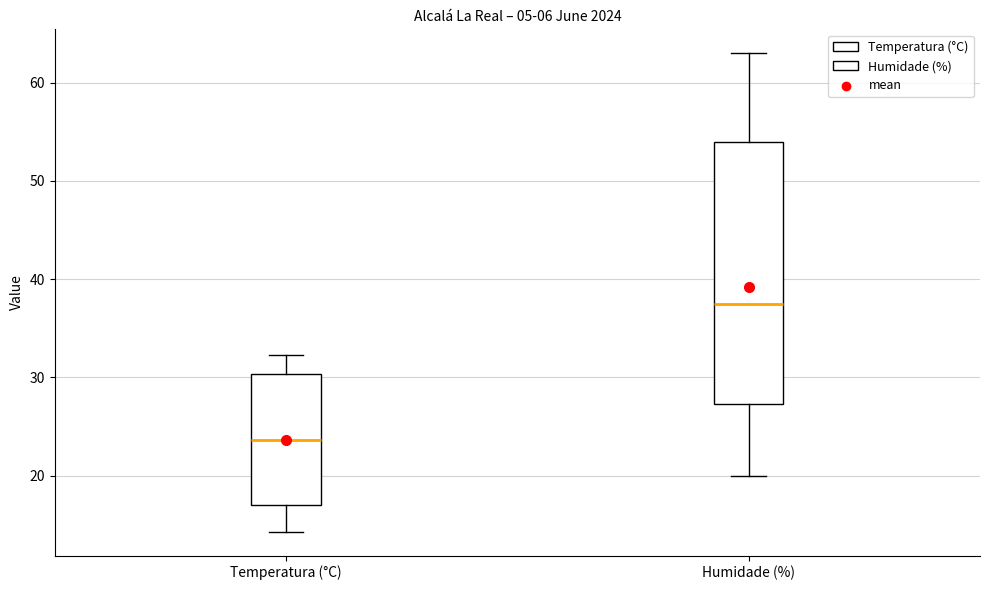

Reading left to right, read every box against the y-axis: the position of its median line, the range the box covers, and the ends of its whiskers. The values are not printed on the chart, so give them approximately, as read against the axis.

Temperatura (°C): median 24, box 17 to 30, whiskers 14 to 32
Humidade (%): median 38, box 27 to 54, whiskers 20 to 63